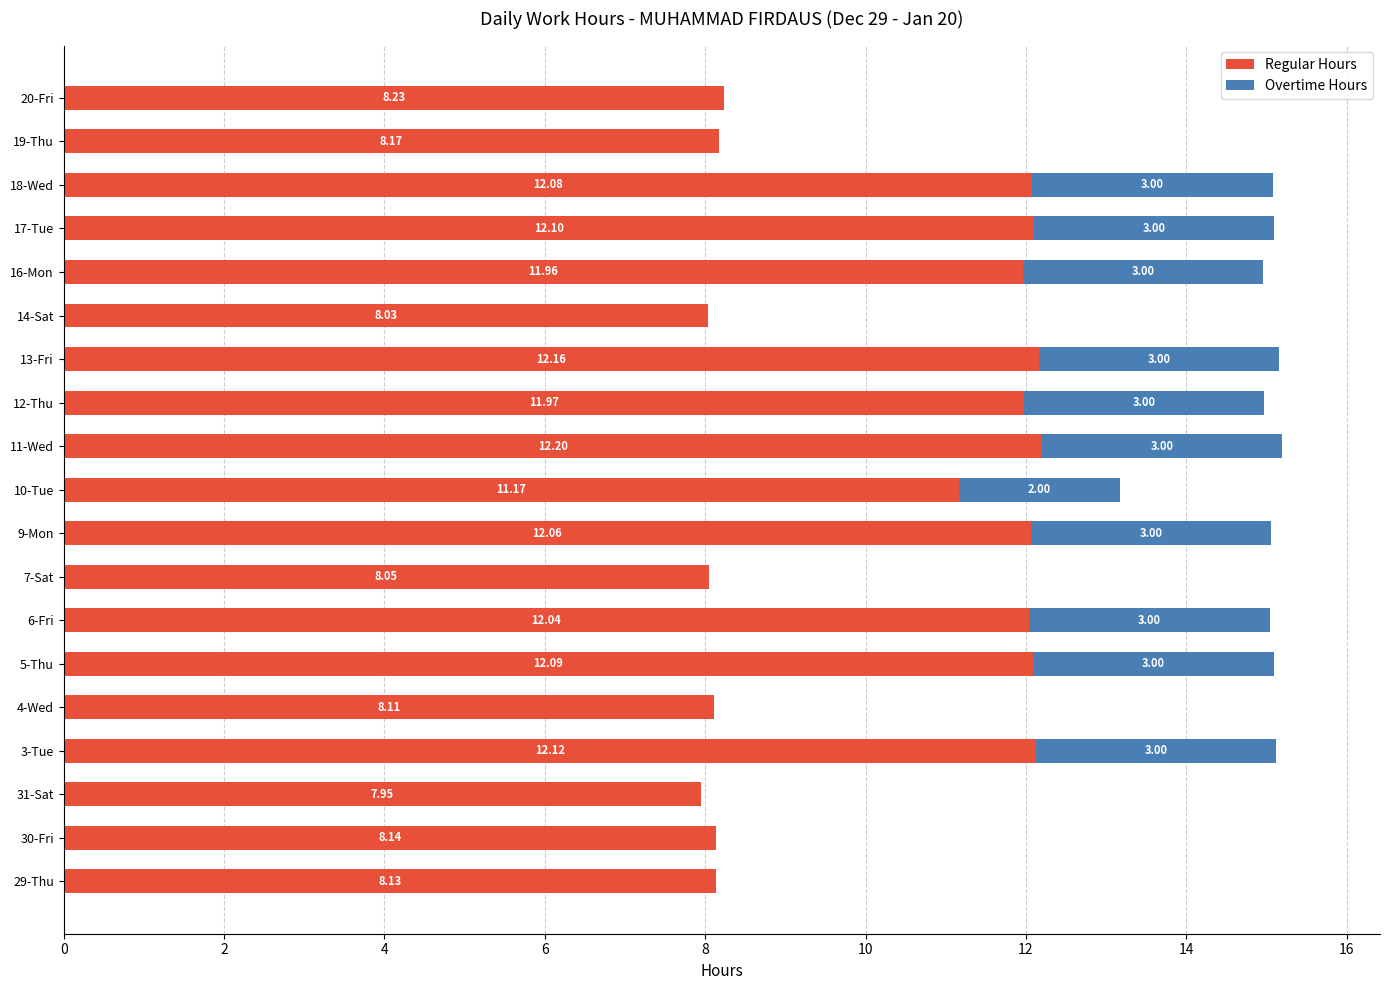

At which category is the sum across all series the highest?

11-Wed